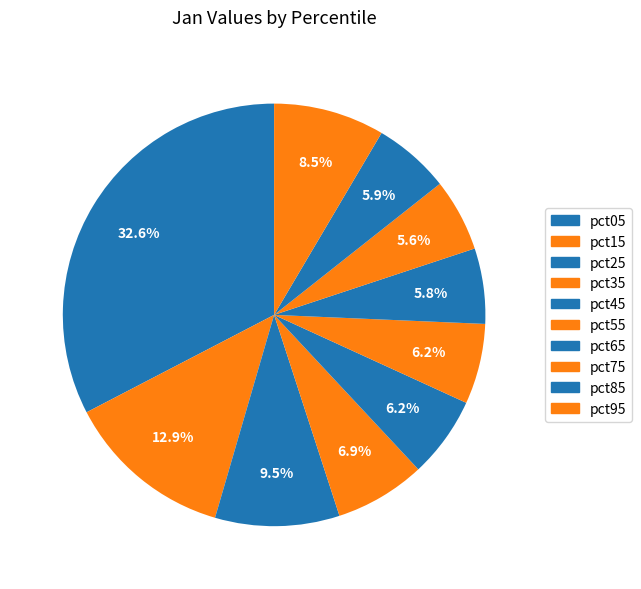

How much of the chart is everything except pct95?

91.5%